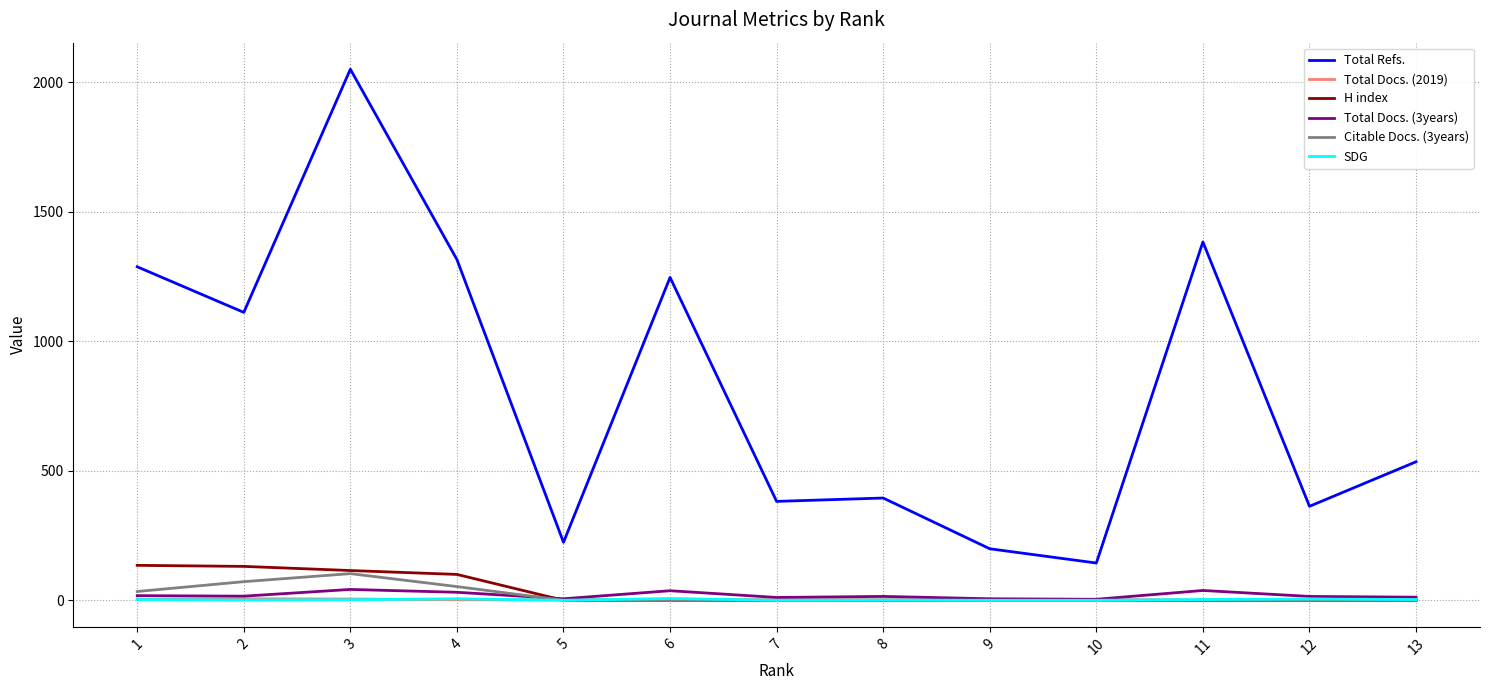

Which series has the largest range (max minus min)?

Total Refs.